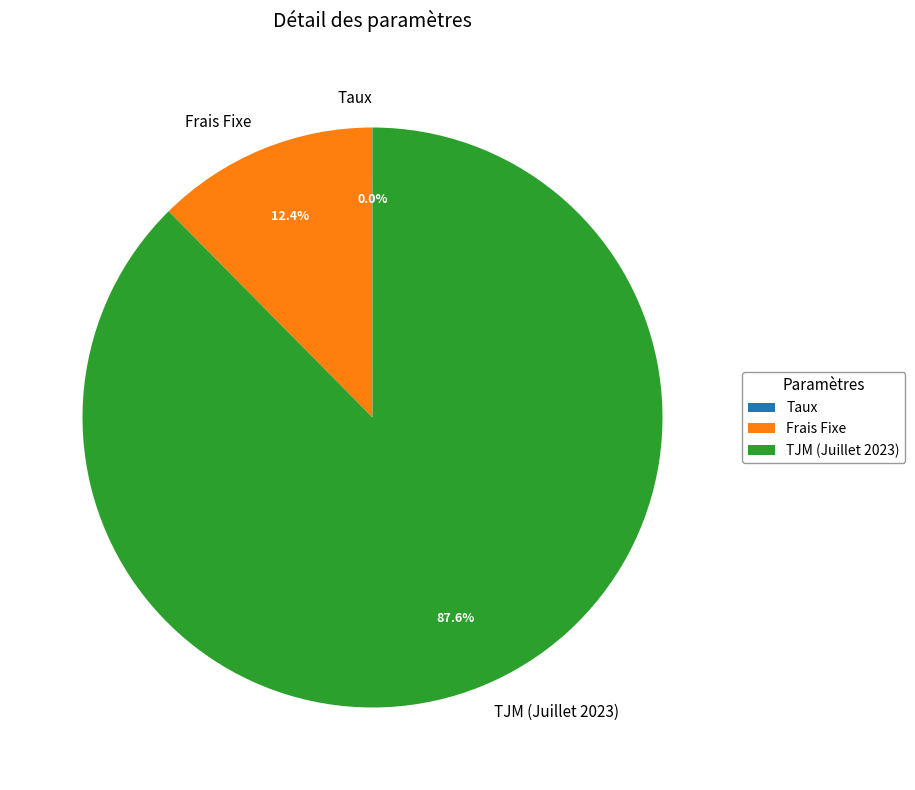

What portion of the pie excludes Frais Fixe?

87.6%